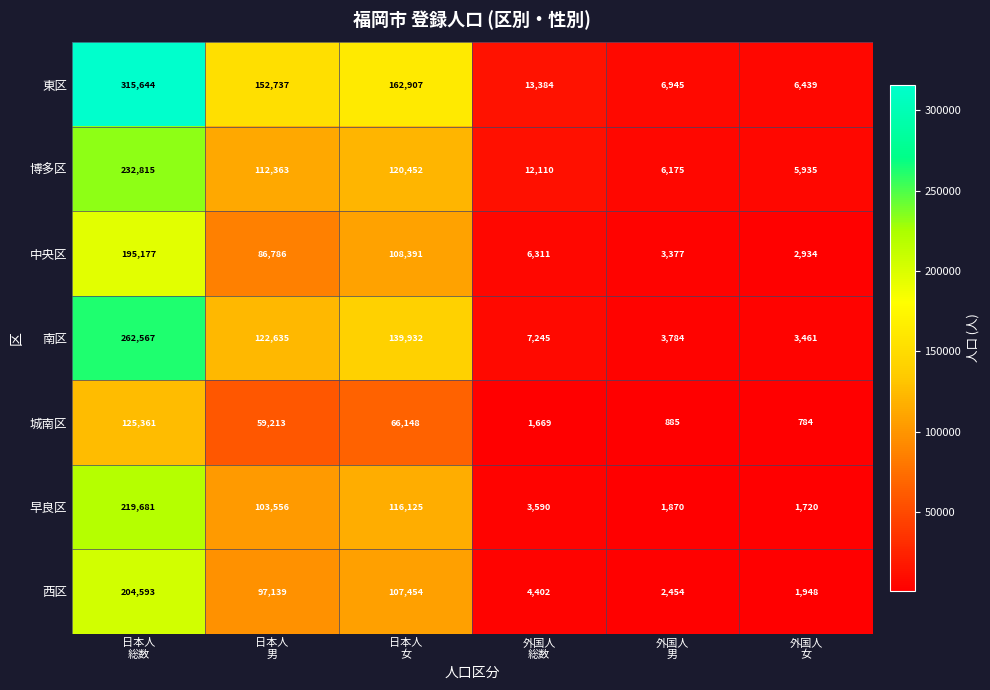

What is the difference between the highest and lowest values at 外国人
総数?

11715